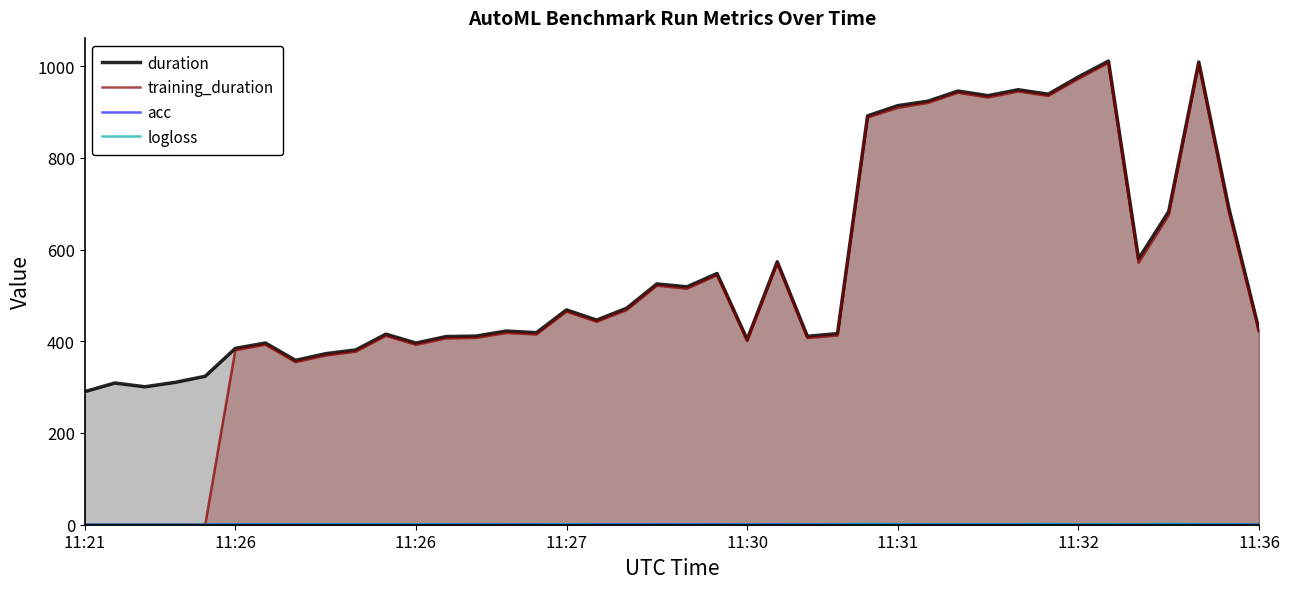

How many data points in acc are above 0?

35